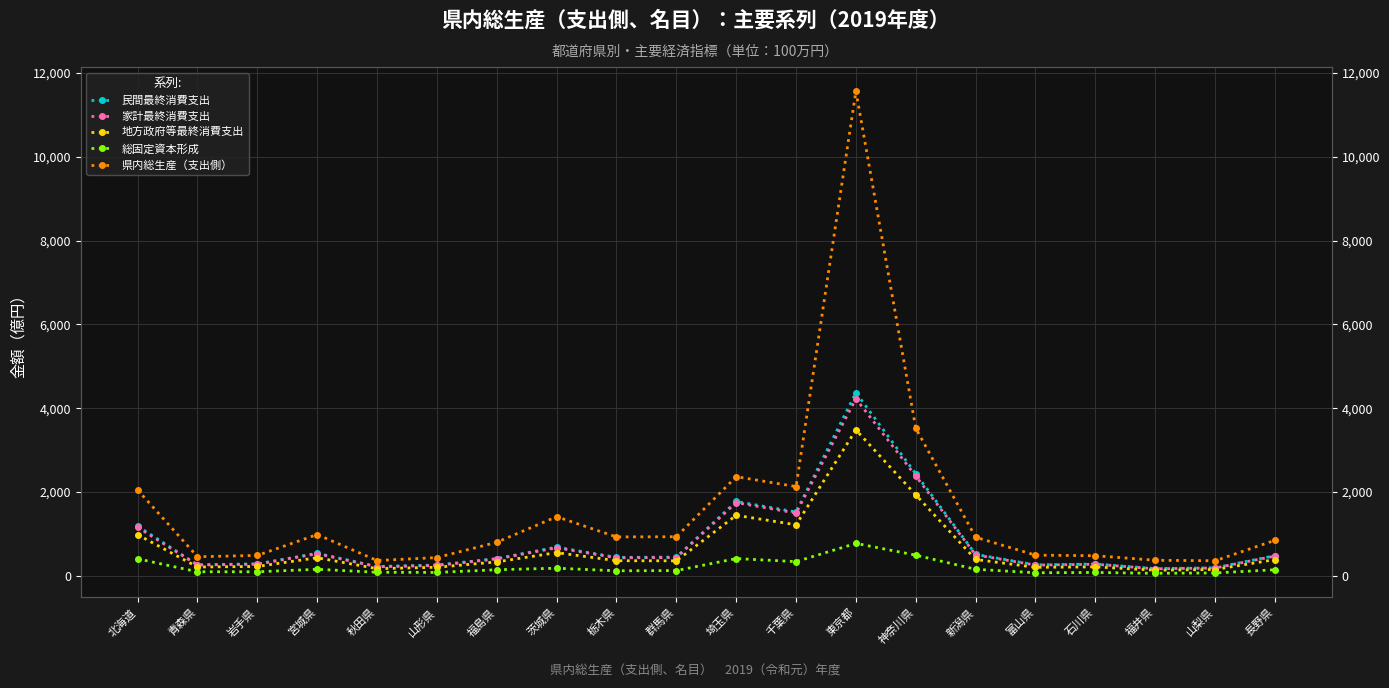

What is the difference between the 県内総生産（支出側） values at 北海道 and 長野県?

1201.0